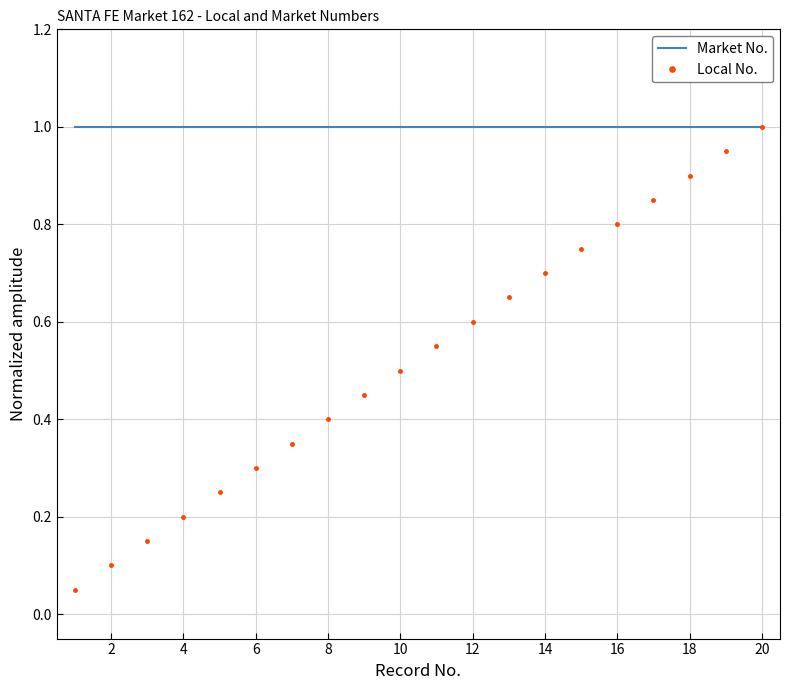

Which series has the largest range (max minus min)?

Local No.